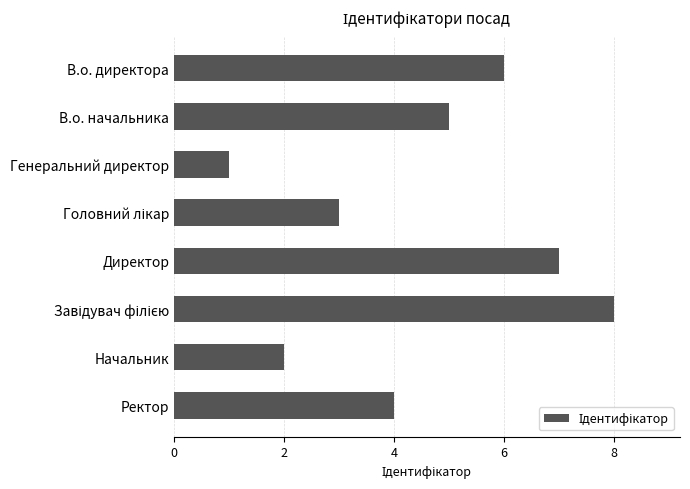

How many distinct data groups are displayed?

1